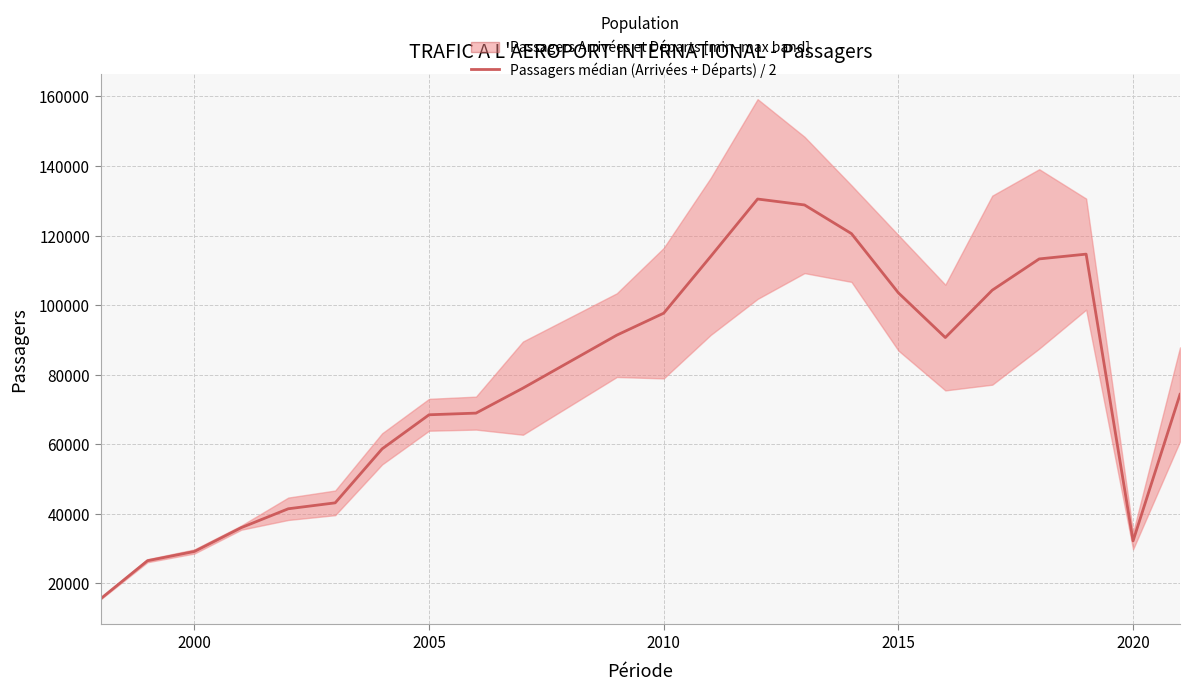

The chart shows a value of 43249.2 at 8. True or false?

False